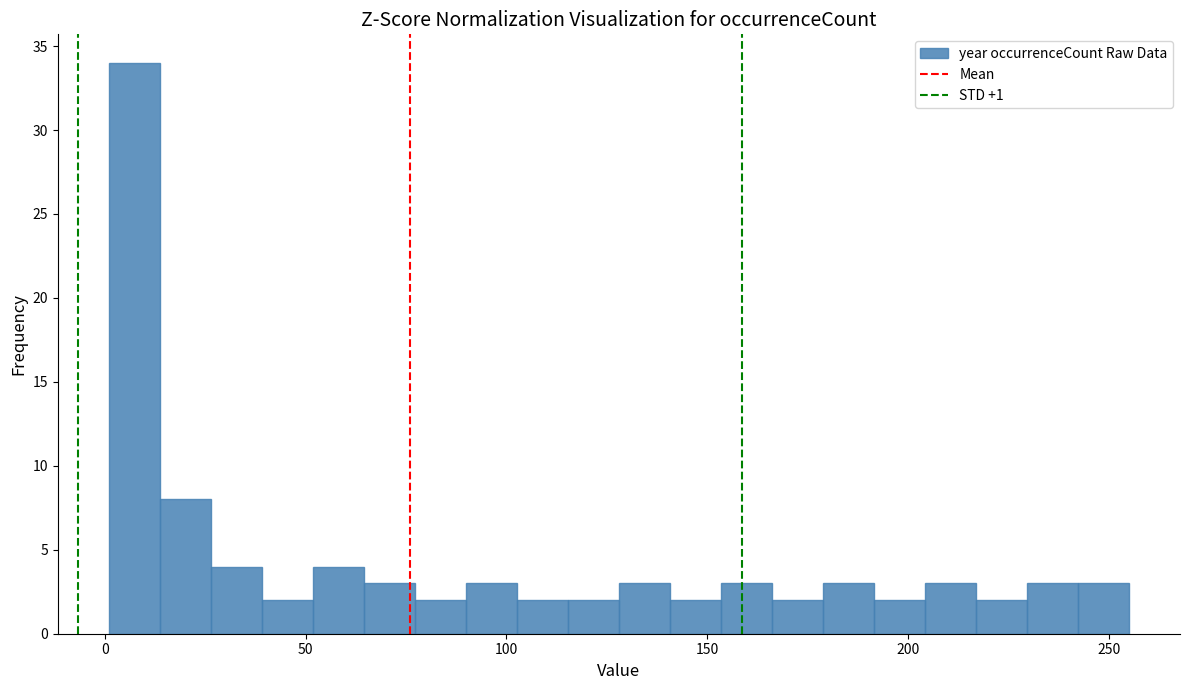

Read against the x-axis, roughly where is the centre of the tallest bar?

5